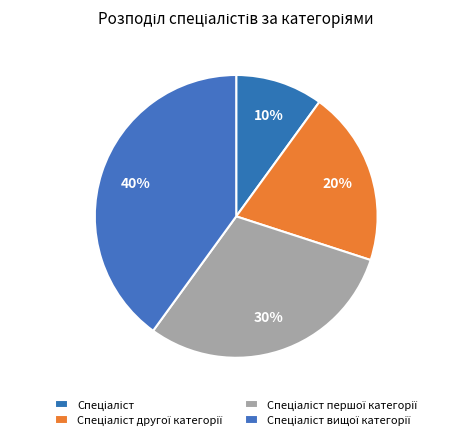

How many segments does this pie chart have?

4